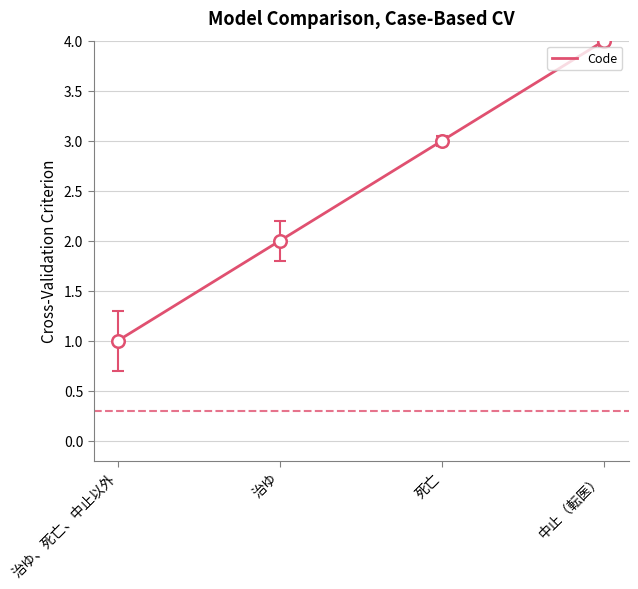

What is the approximate value at 治ゆ?

2